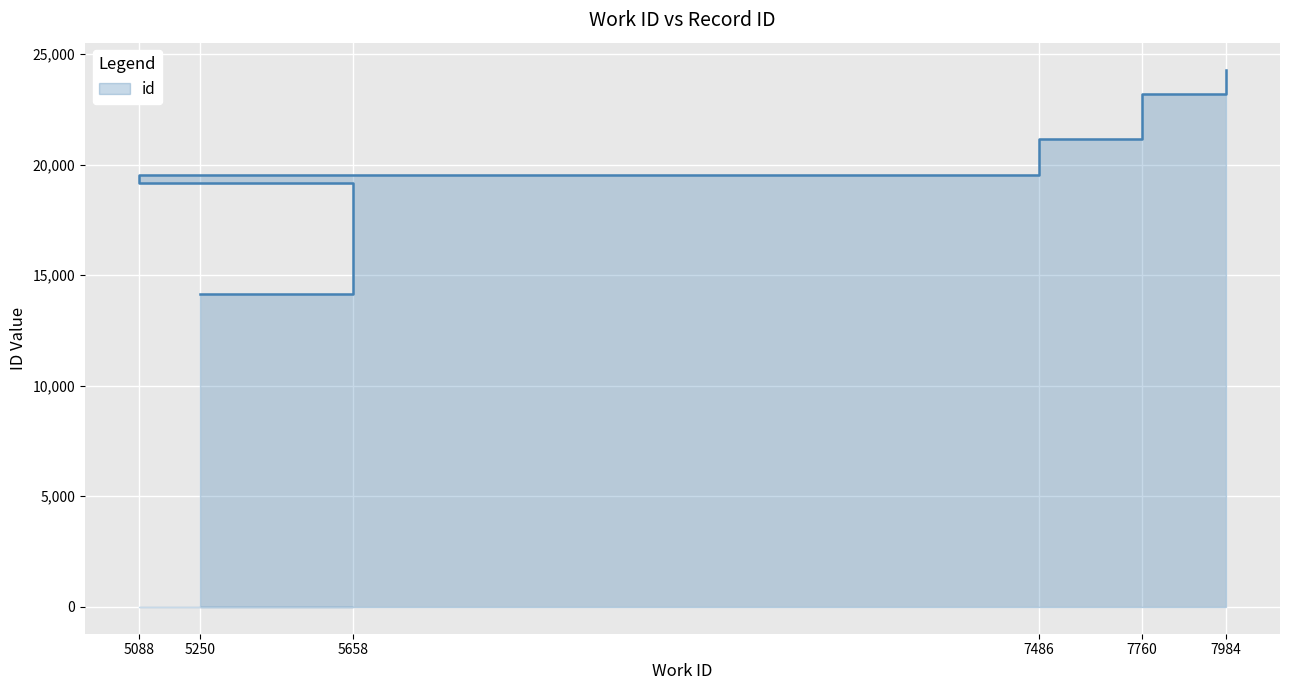

The value at 5088 is 19550. True or false?

True